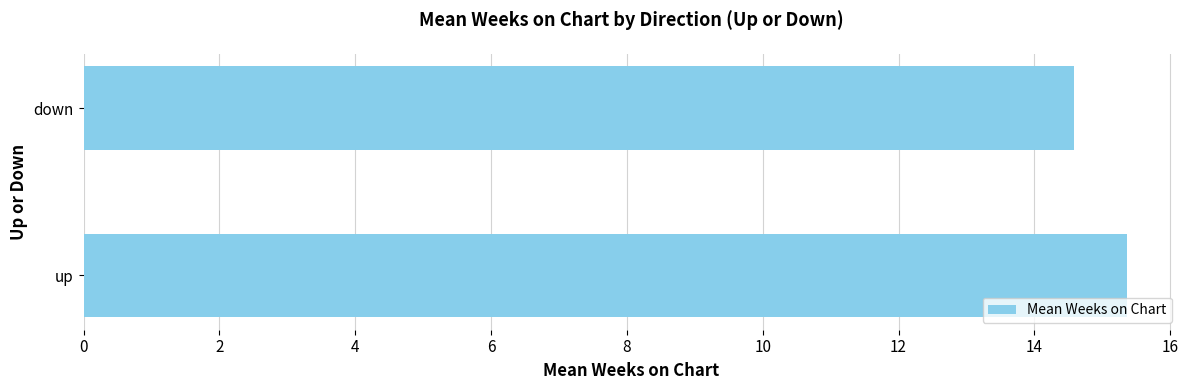

Rank the categories by value from lowest to highest.

down, up